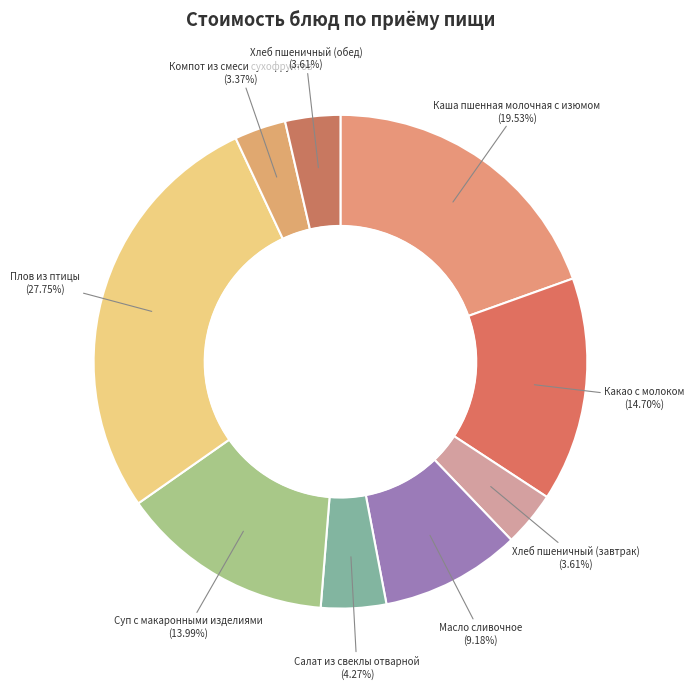

To the nearest percent, what is the combined percentage of Хлеб пшеничный (завтрак) and Салат из свеклы отварной?

8%